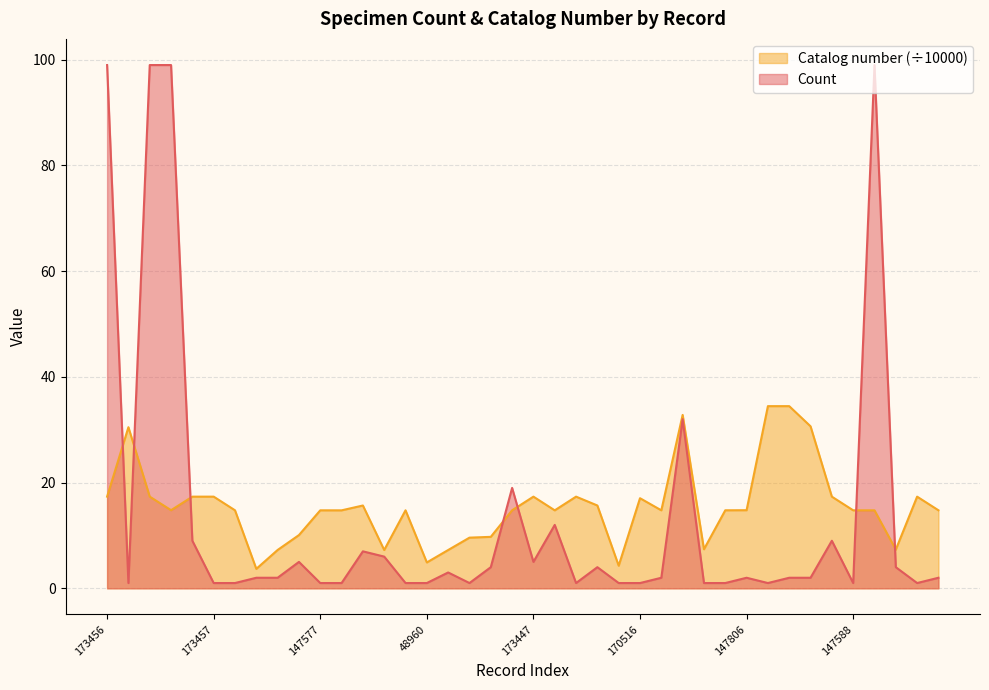

The Catalog number (scaled) series shows 17.3 at 173432. True or false?

True